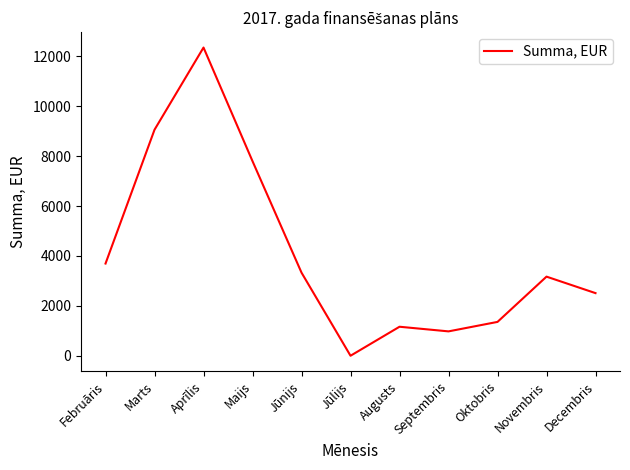

Where is the data nearest to the value 6179?

Maijs